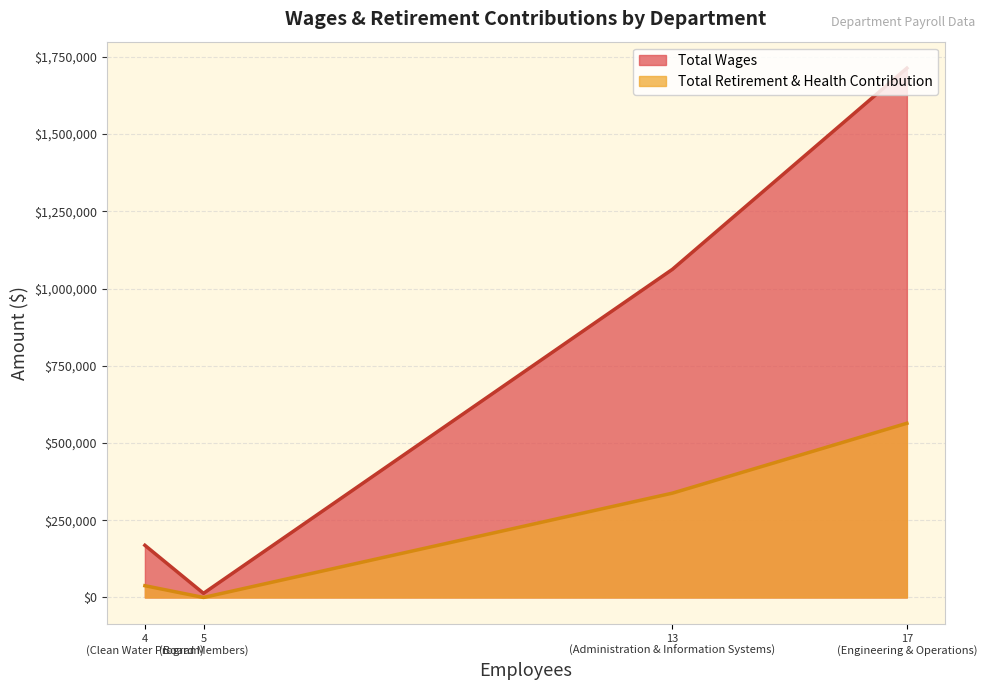

Which series has the largest range (max minus min)?

Total Wages